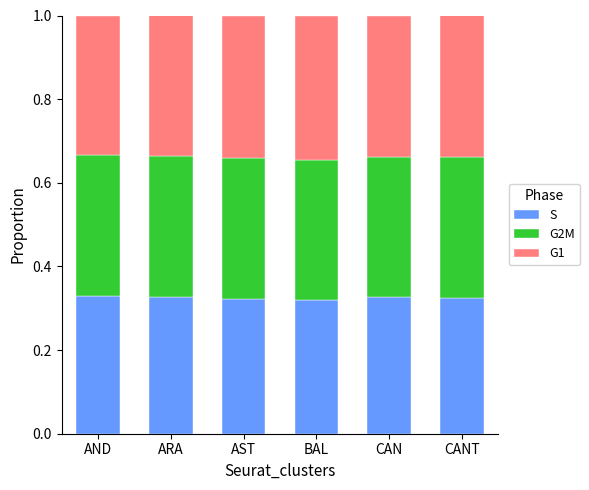

True or false: S has a value of 0.5 at CAN.

False